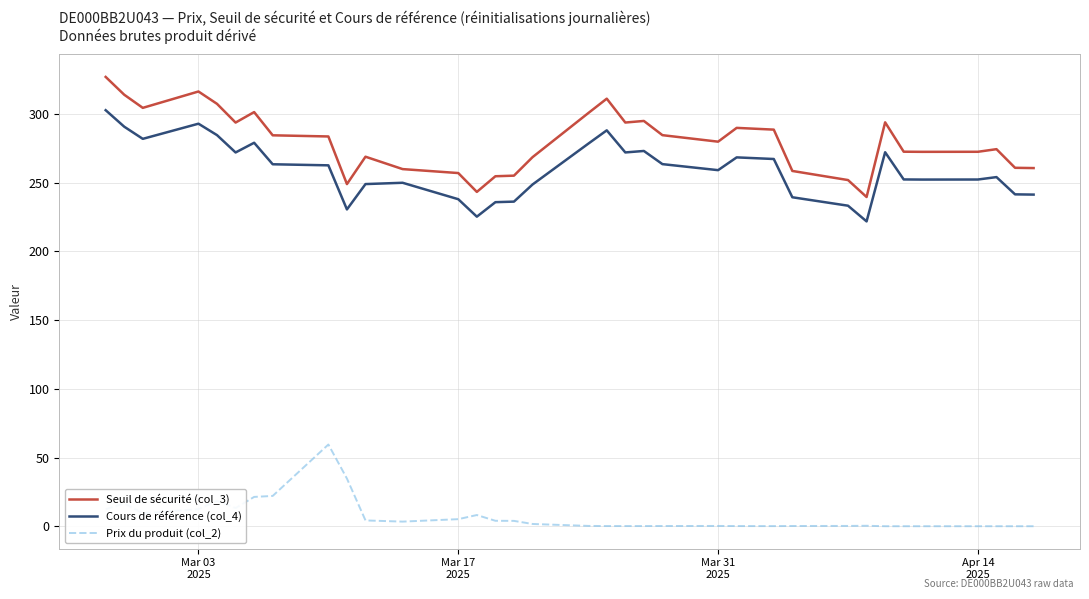

True or false: Prix du produit (col_2) and Cours de référence (col_4) intersect in this chart.

False